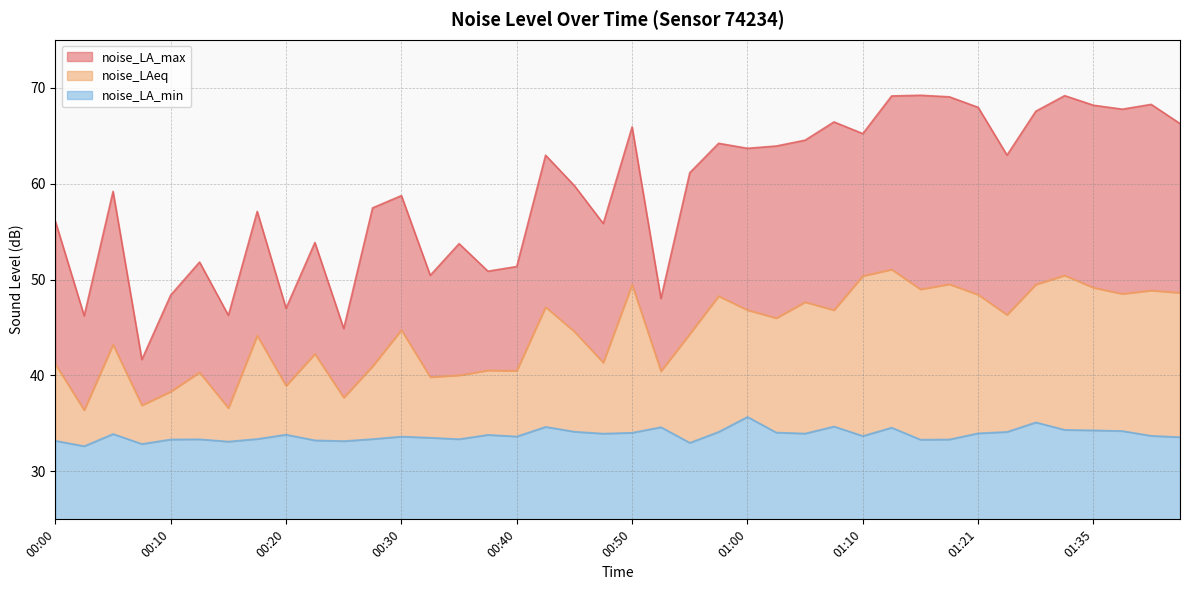

Which series has the widest spread of values?

noise_LA_max